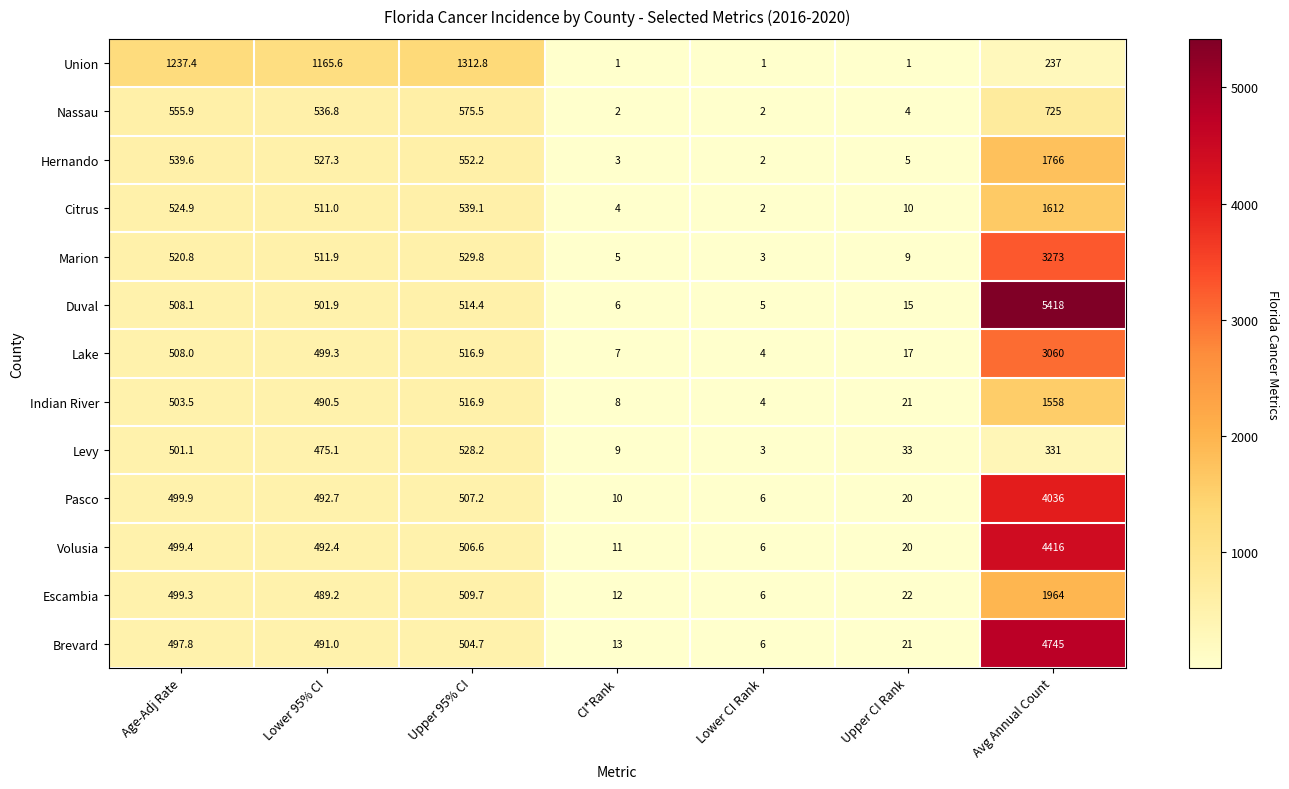

What is the difference between the highest and lowest values at Lower 95% CI?

690.5